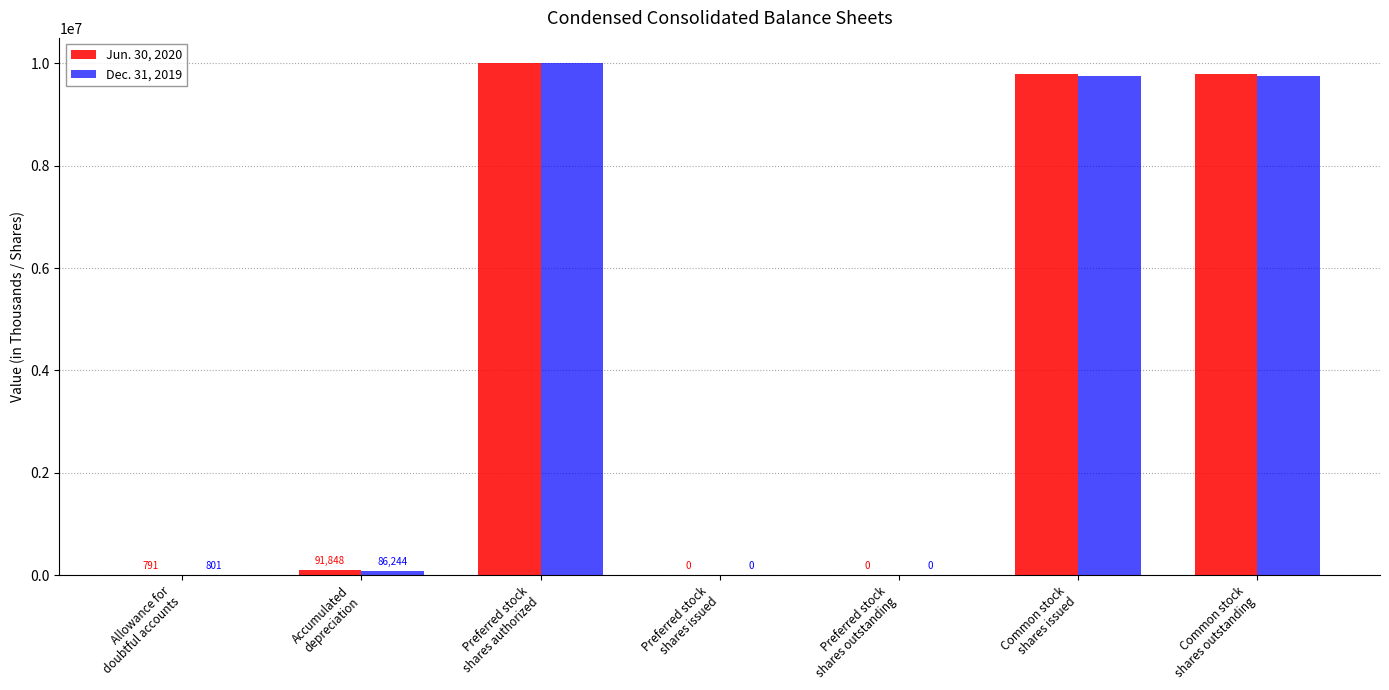

At which category is the sum across all series the highest?

Preferred stock
shares authorized